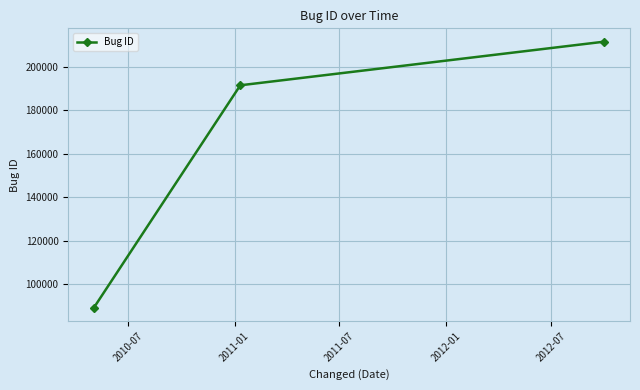

What is the difference between the maximum and minimum values?

122668